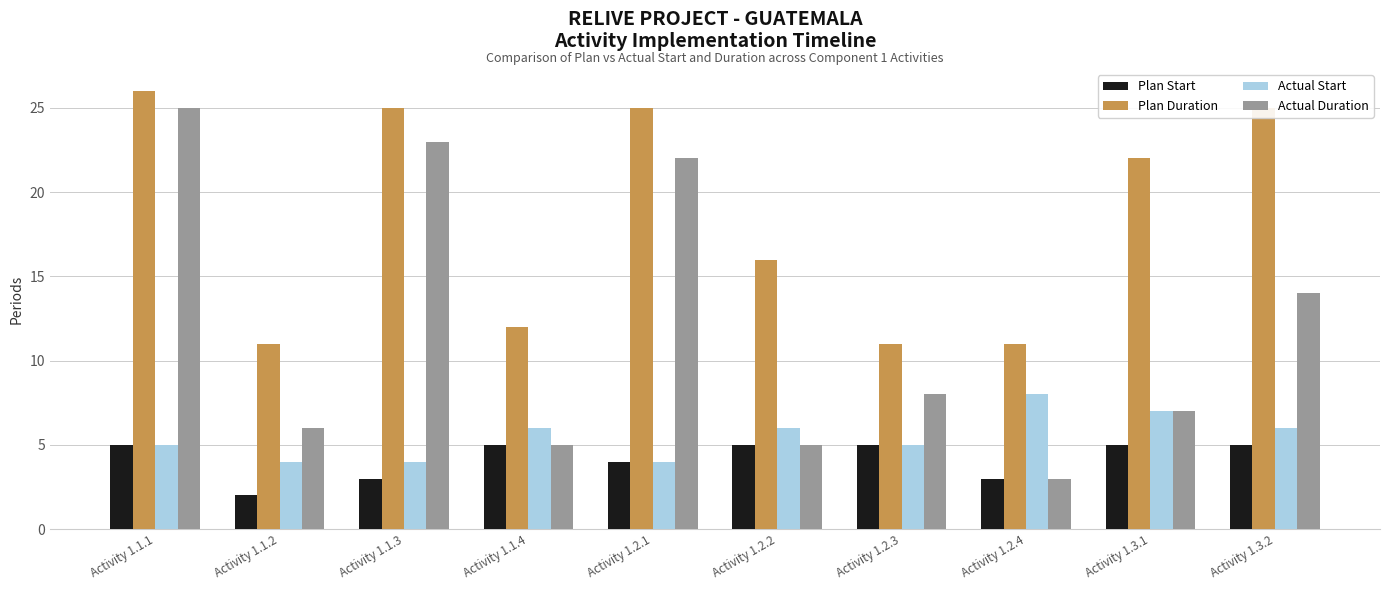

What is the label of the 8th bar from the left?

Activity 1.2.4